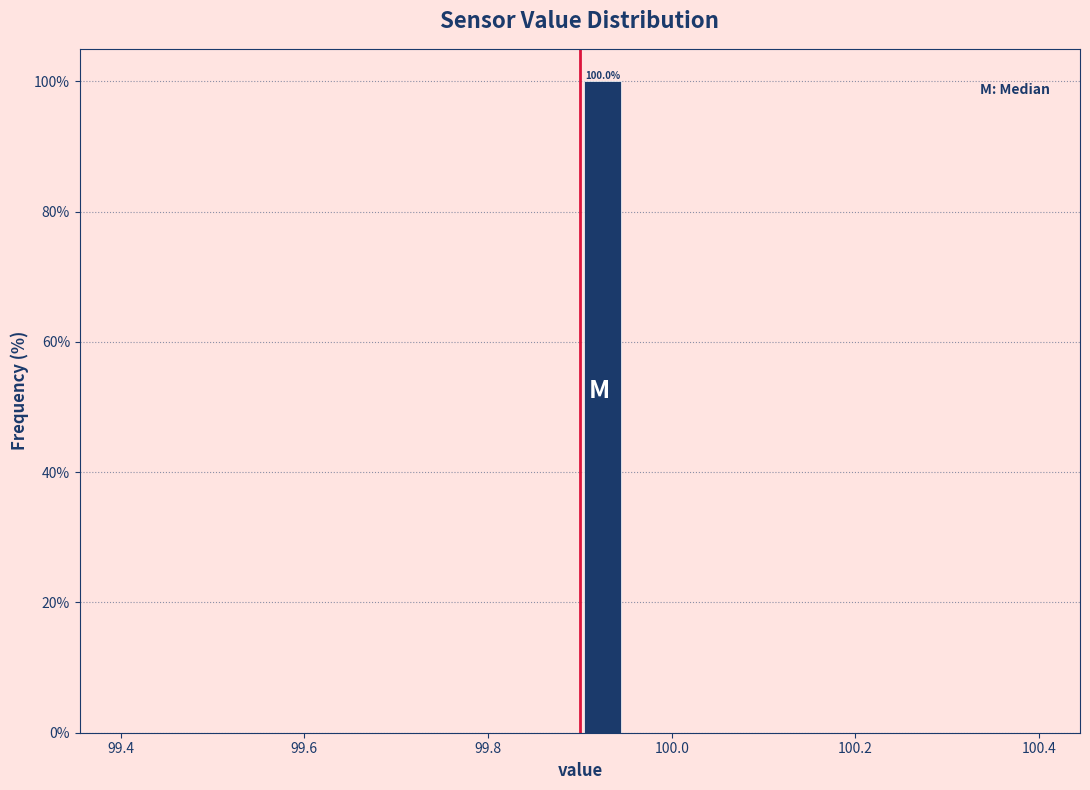

Around what value on the x-axis is the tallest bar? Give the approximate position of its centre, as read against the axis.

99.92